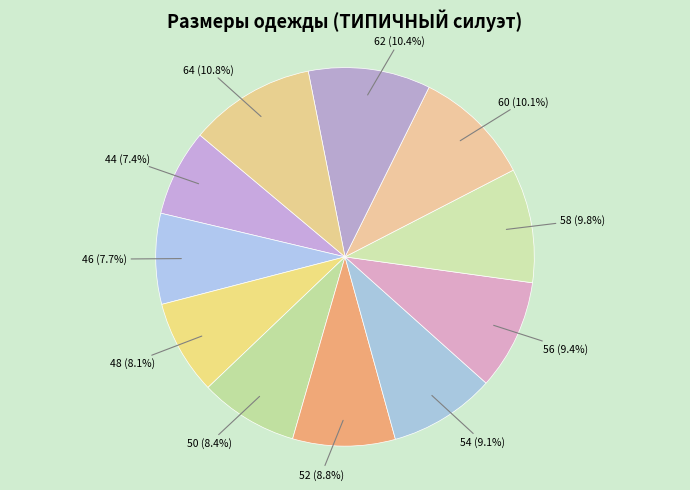

The 50 slice represents 8% of the pie. True or false?

True